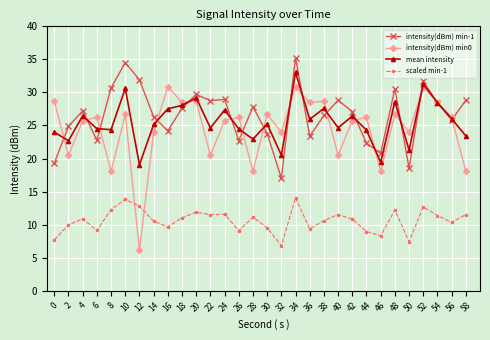

True or false: intensity(dBm) min-1 and mean intensity cross at least once.

True